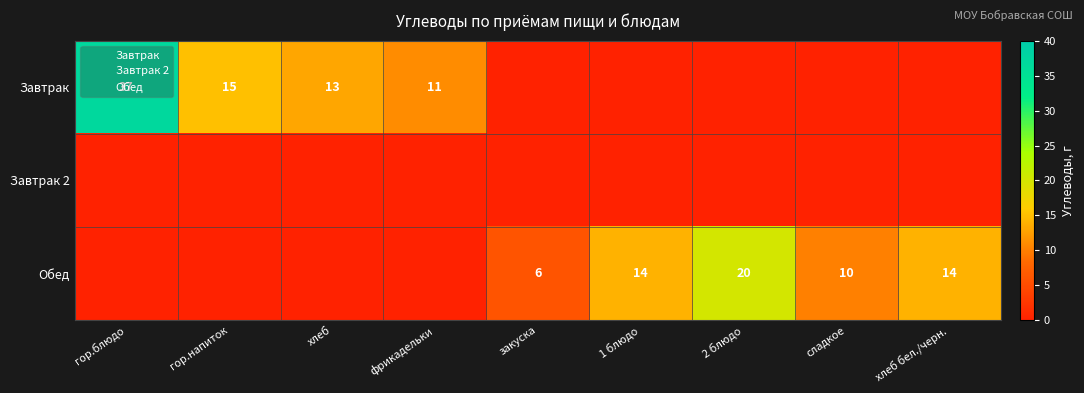

The Обед series shows 0 at хлеб. True or false?

True